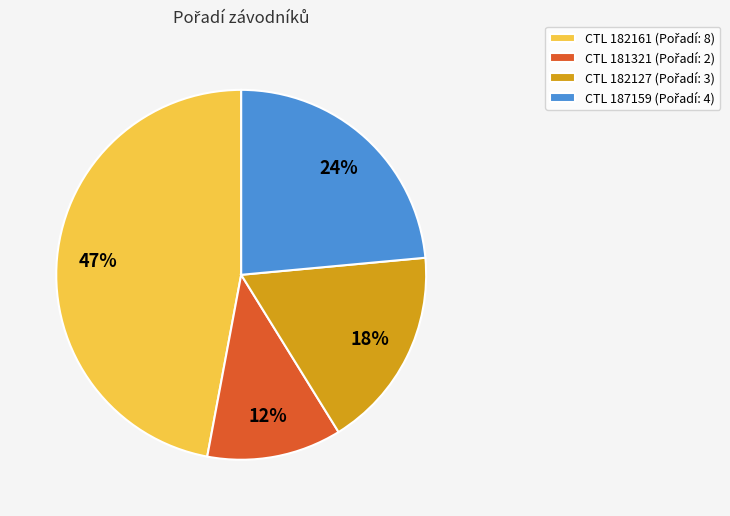

To the nearest percent, what is the difference between the largest and smallest slice percentages?

35%